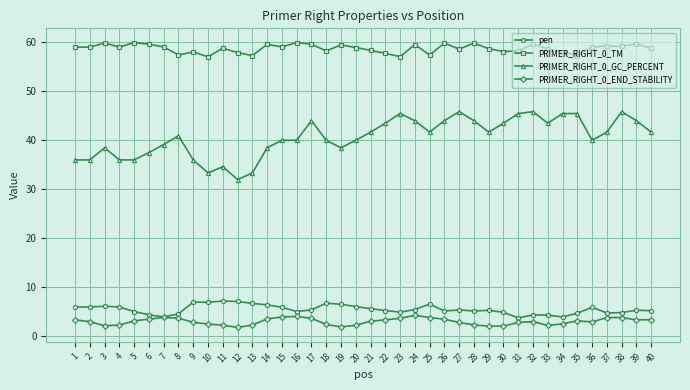

Which series has the largest total across all categories?

PRIMER_RIGHT_0_TM